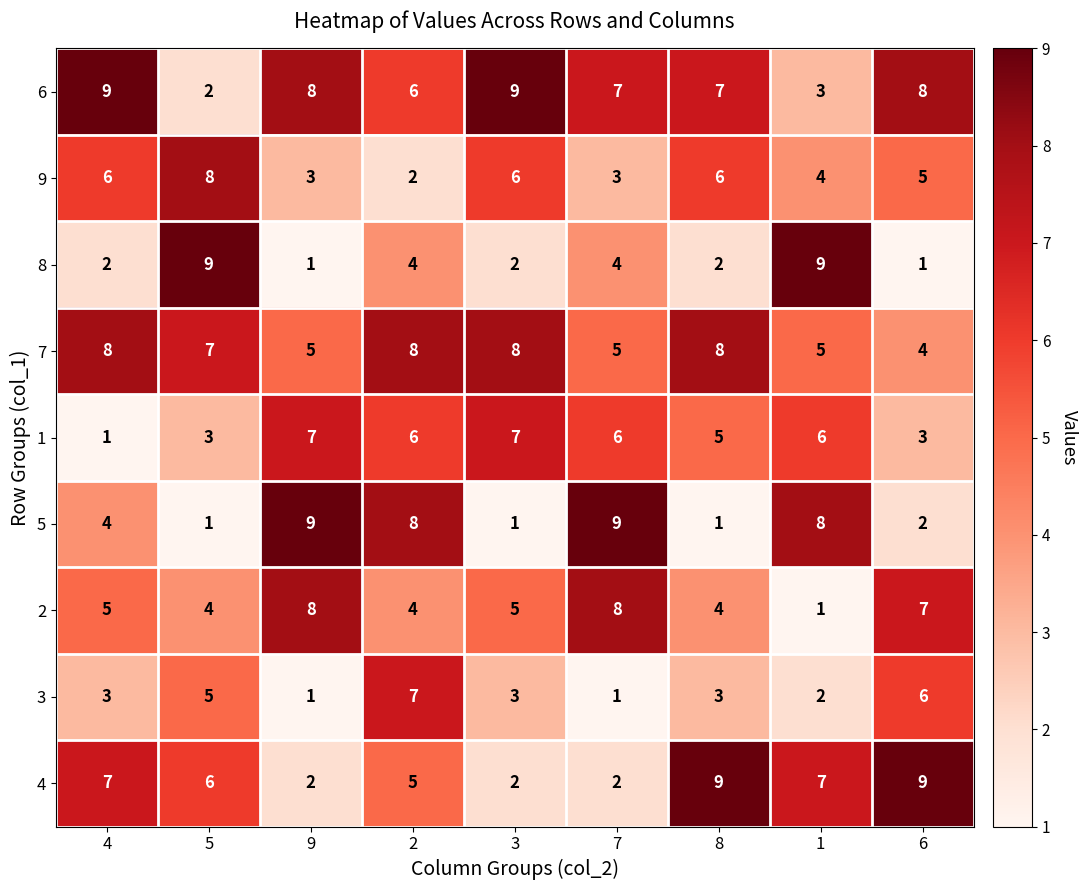

What is the sum of all 7 values?

58